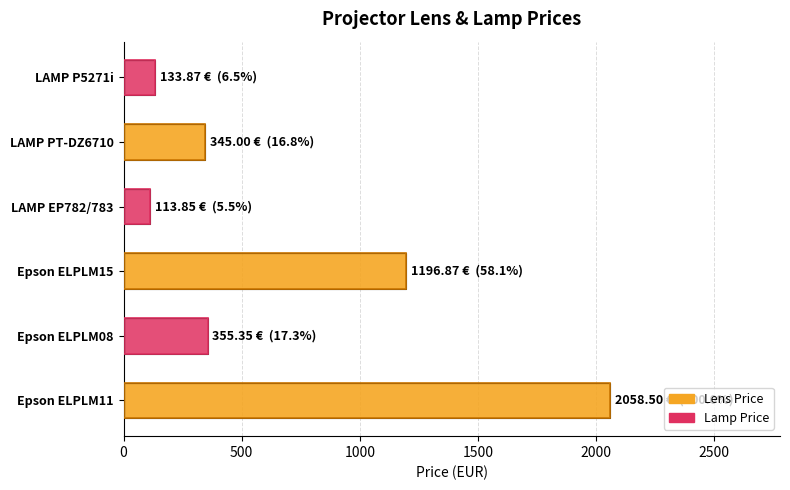

What is the sum of all values?

4203.4